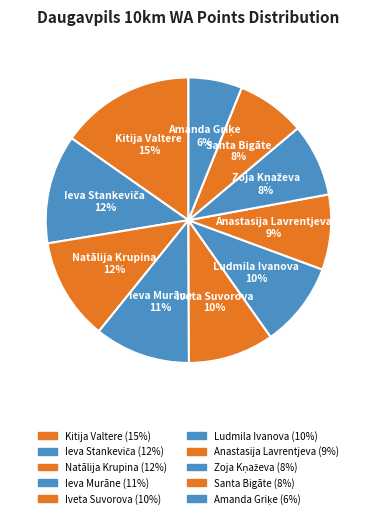

Does any single category account for the majority?

No